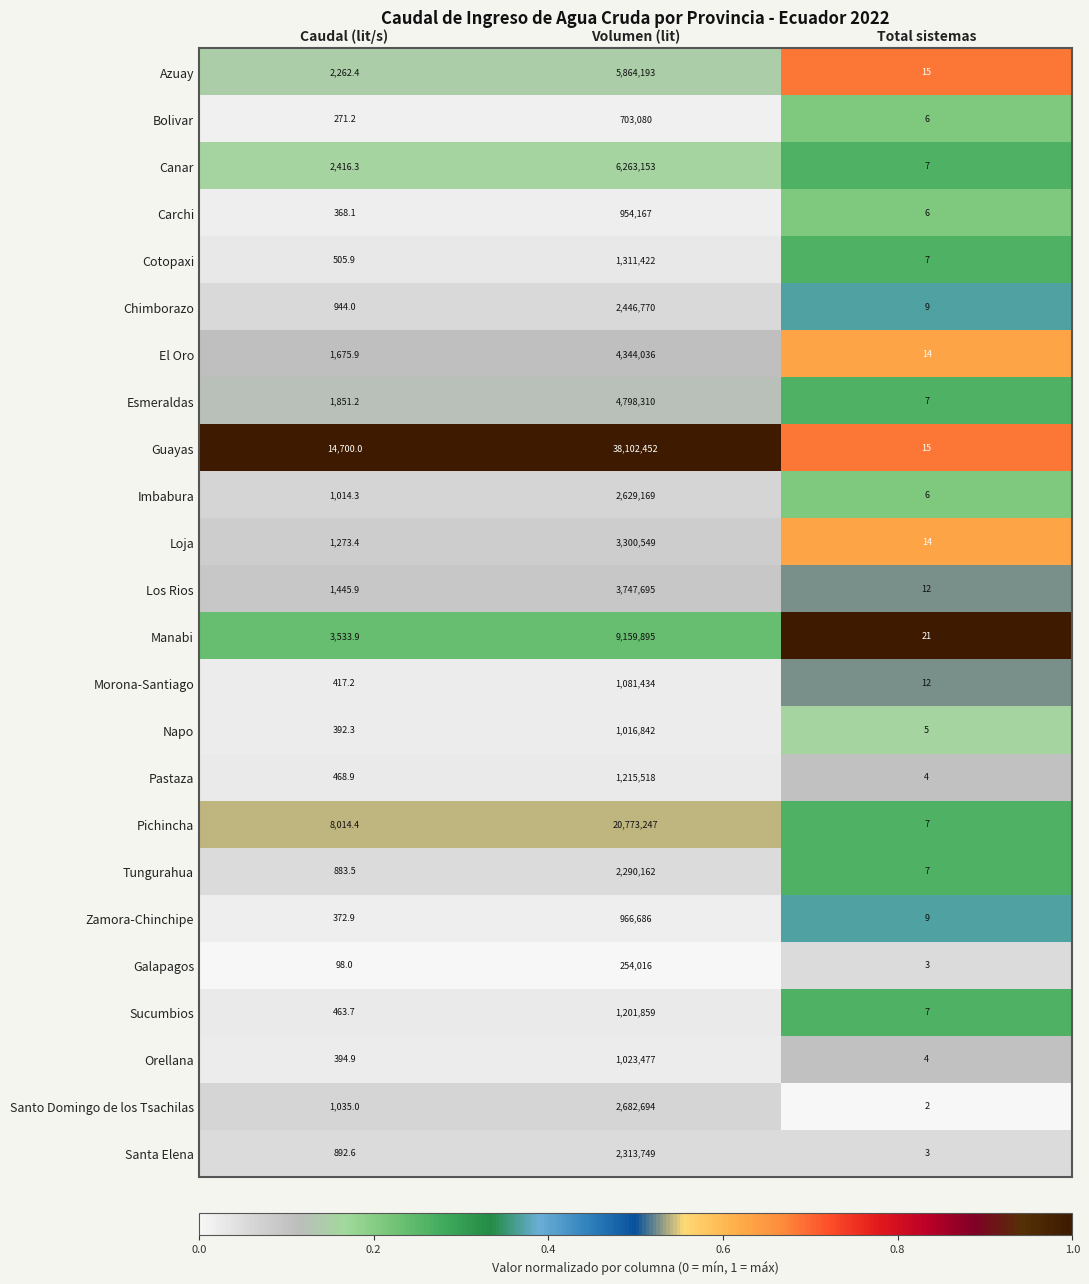

Which series has the largest total across all categories?

Guayas